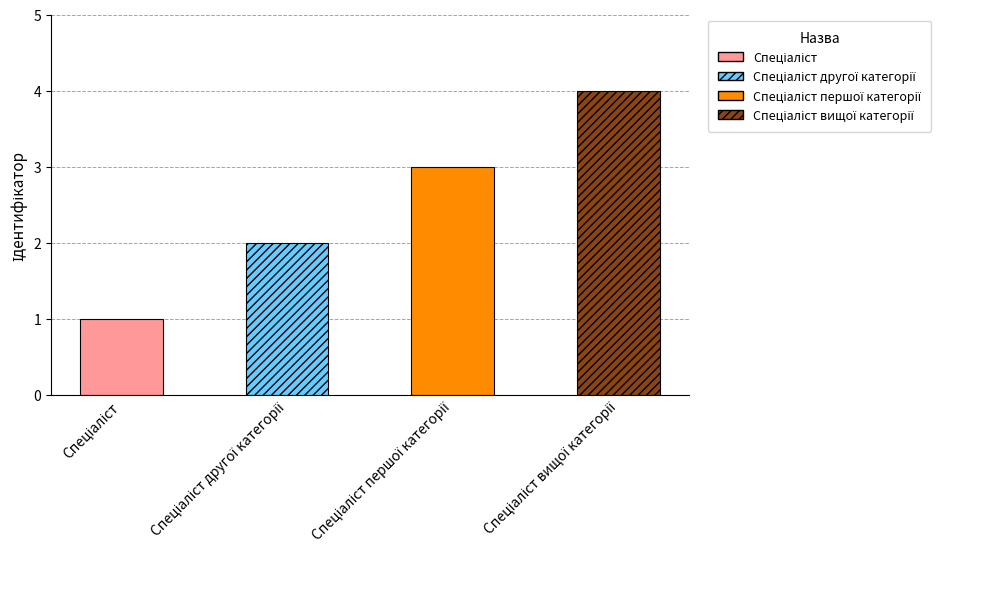

What is the sum of all values?

10